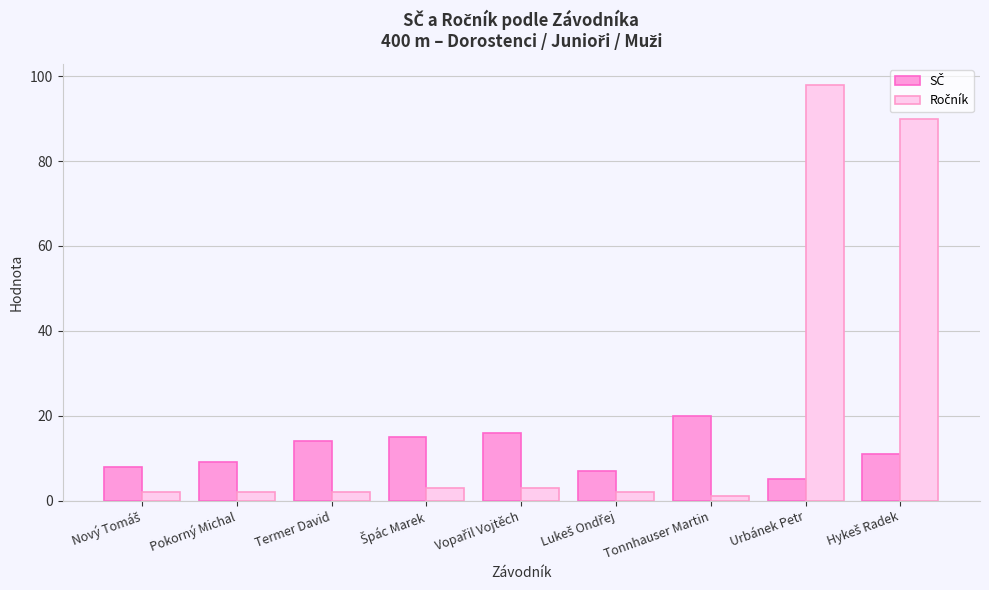

What is the minimum value for Ročník?

1